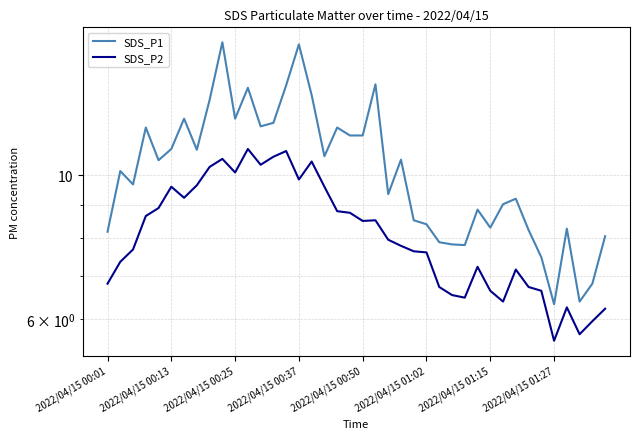

List the series in order of their overall mean, highest first.

SDS_P1, SDS_P2